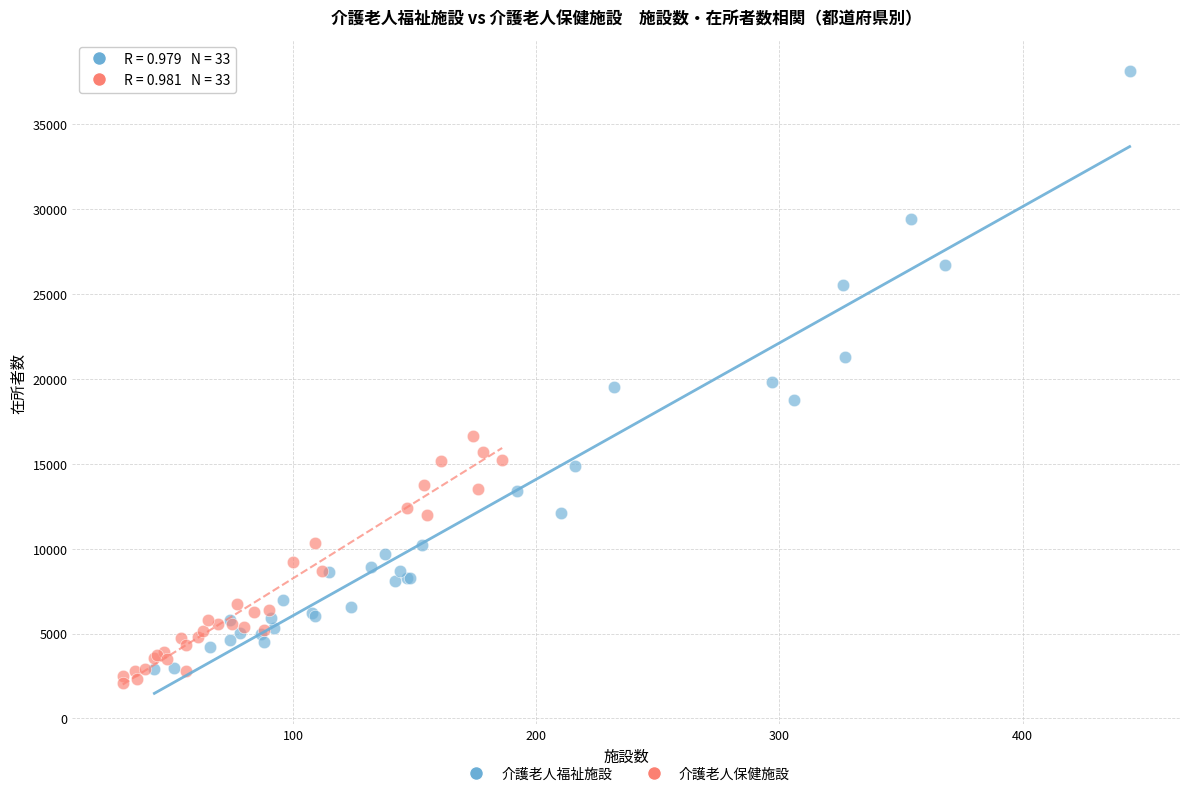

What are all the series names shown in the legend?

介護老人福祉施設, 介護老人保健施設